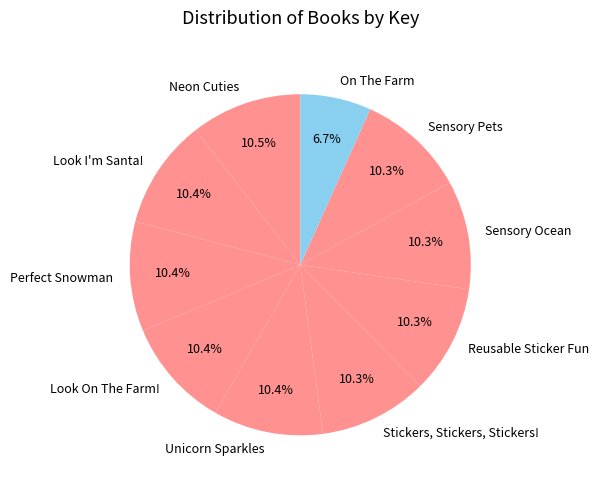

Is it true that Sensory Ocean is 10% of the pie?

True